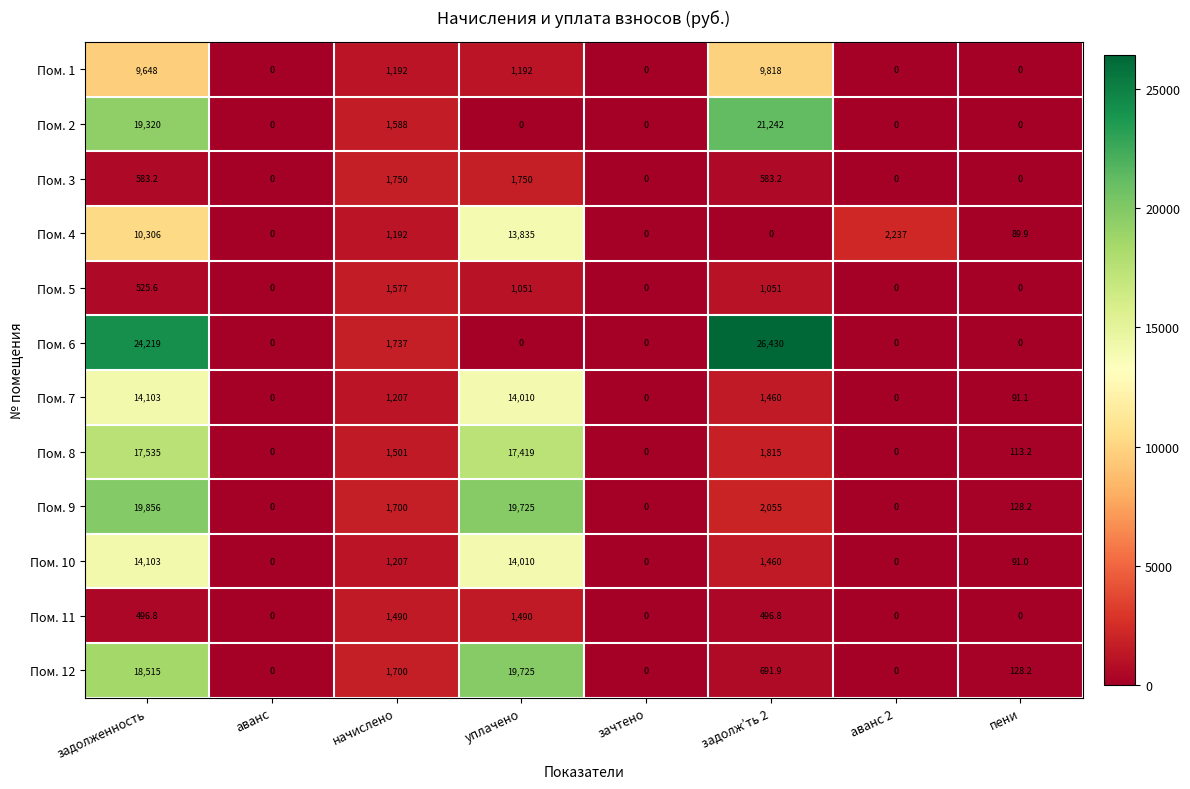

What is the maximum value shown in the chart?

26430.0